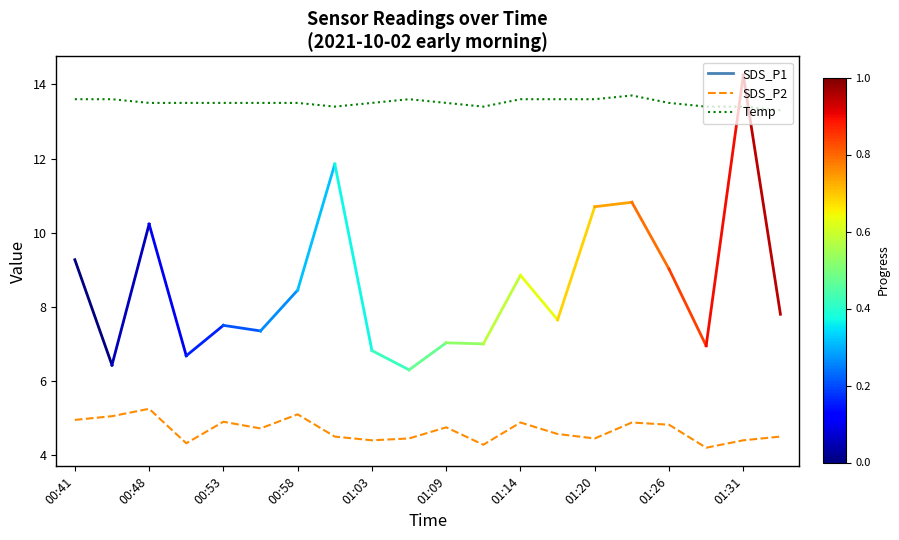

List the series in order of their peak value, lowest first.

SDS_P2, Temp